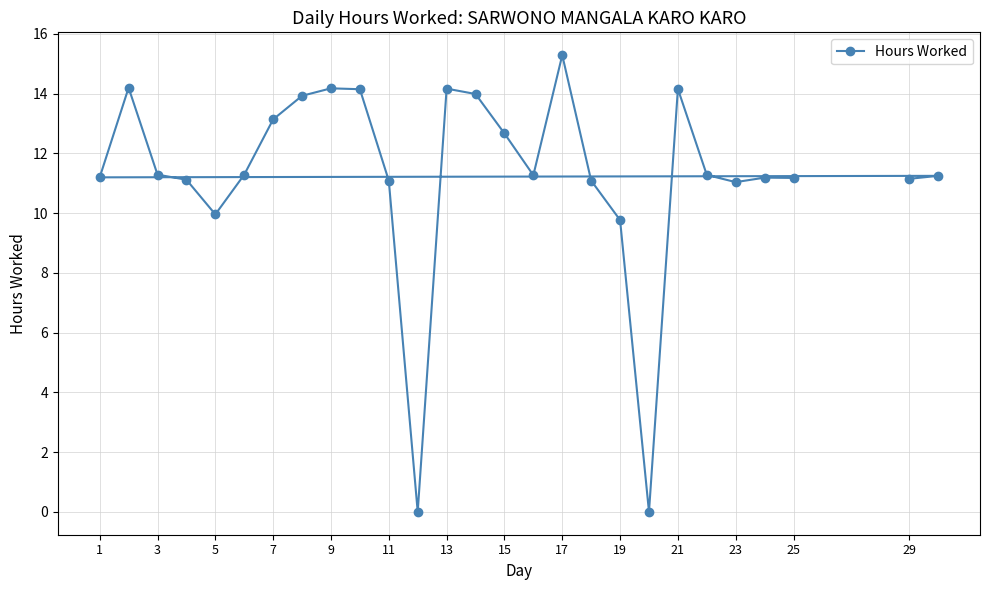

How many data points are above 11?

23